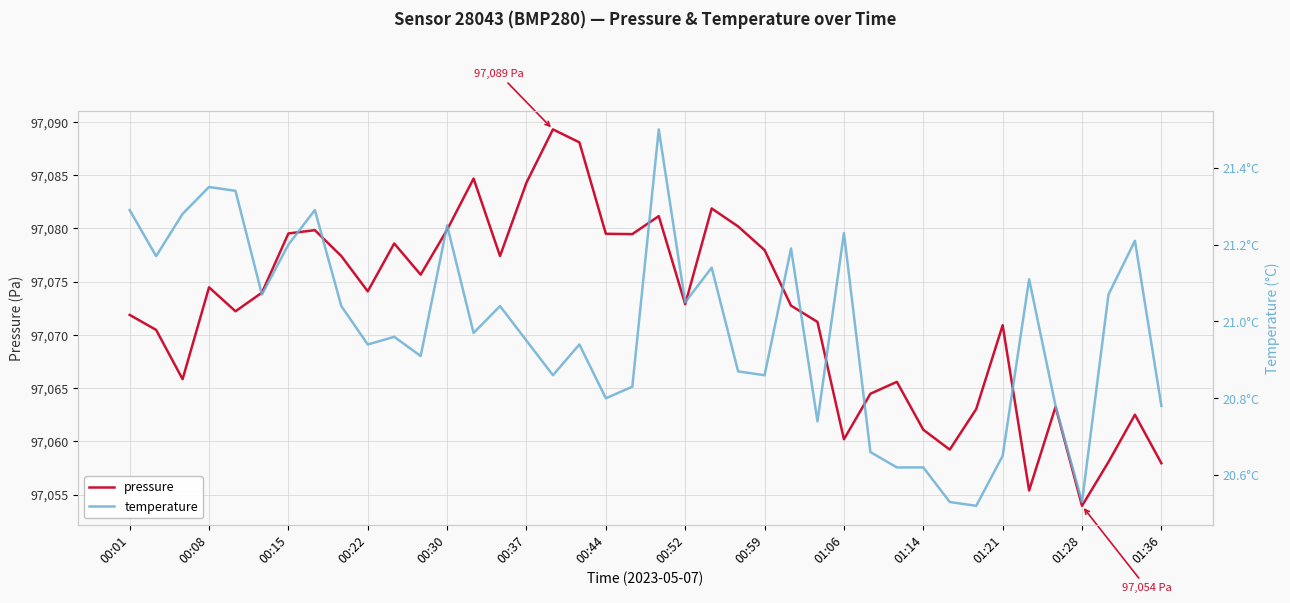

What is the lowest value of the pressure series?

97053.9